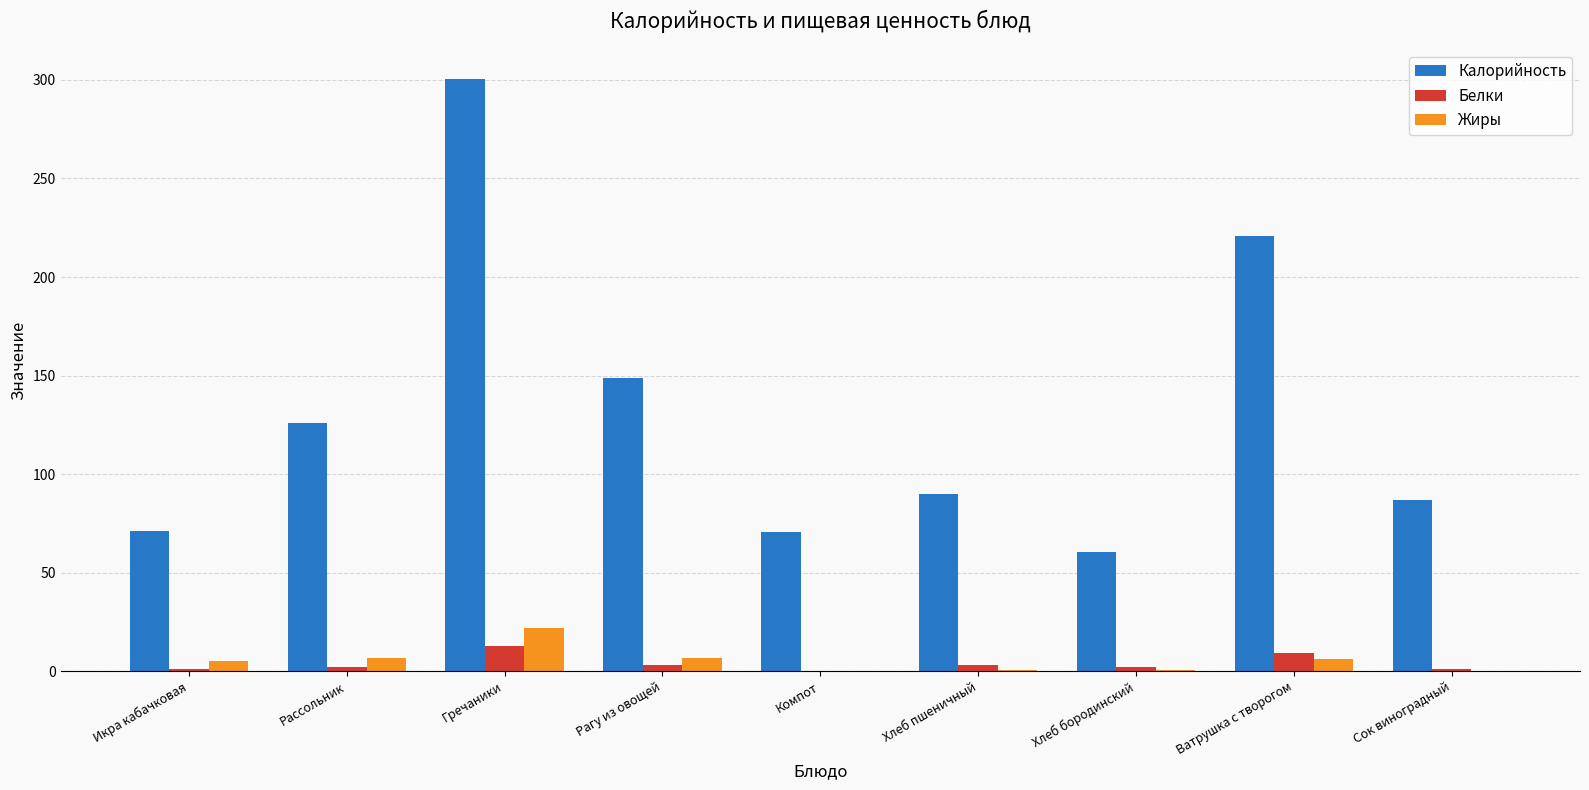

True or false: Жиры has a value of 0.4 at Хлеб пшеничный.

True